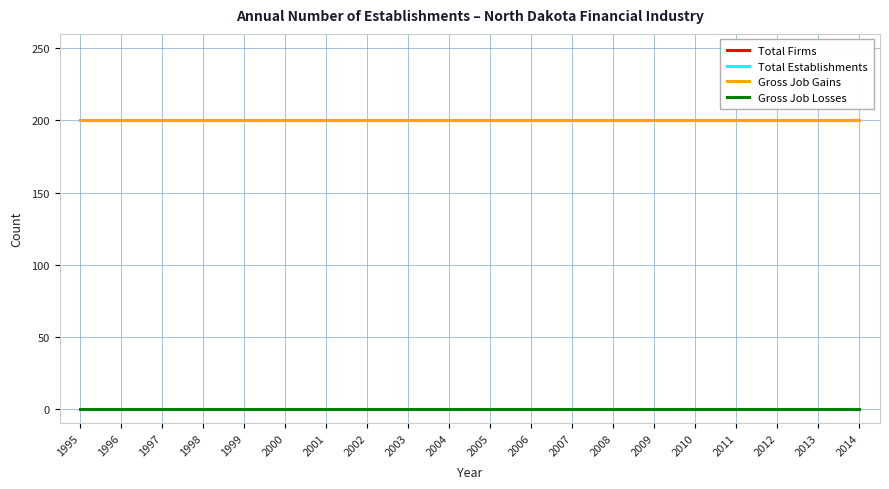

At which category is the sum across all series the highest?

1995